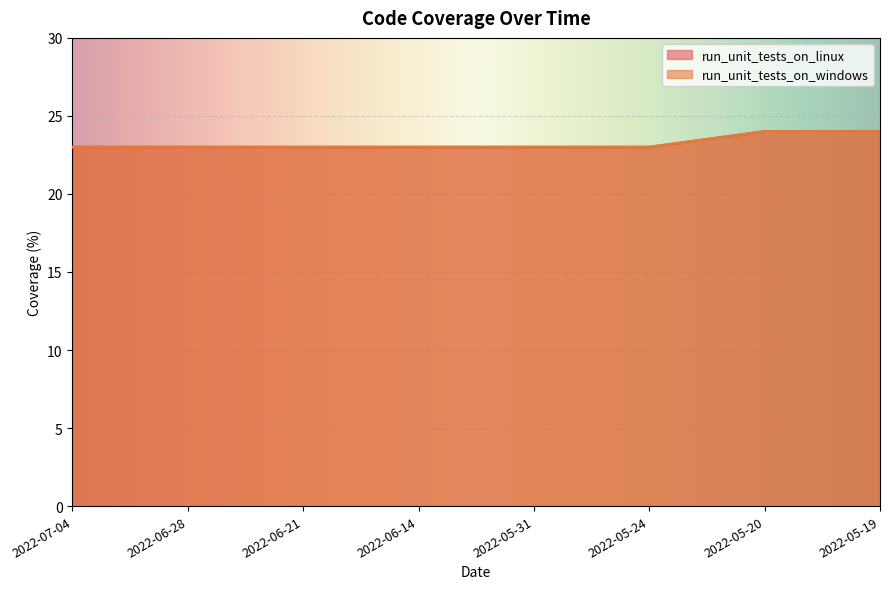

What is the lowest value of the run_unit_tests_on_windows series?

23